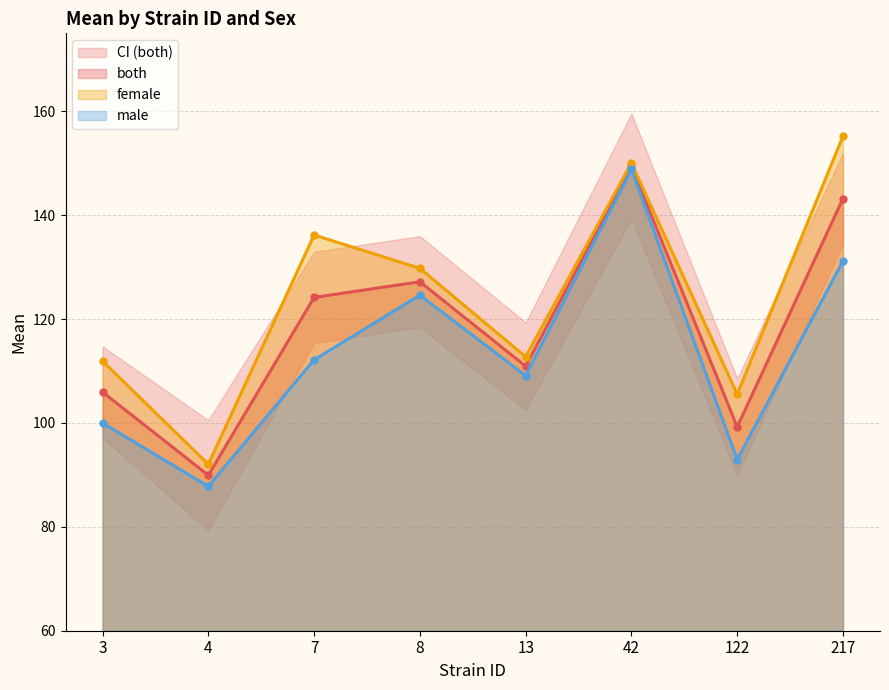

The value of male at 7 is 161.1. True or false?

False